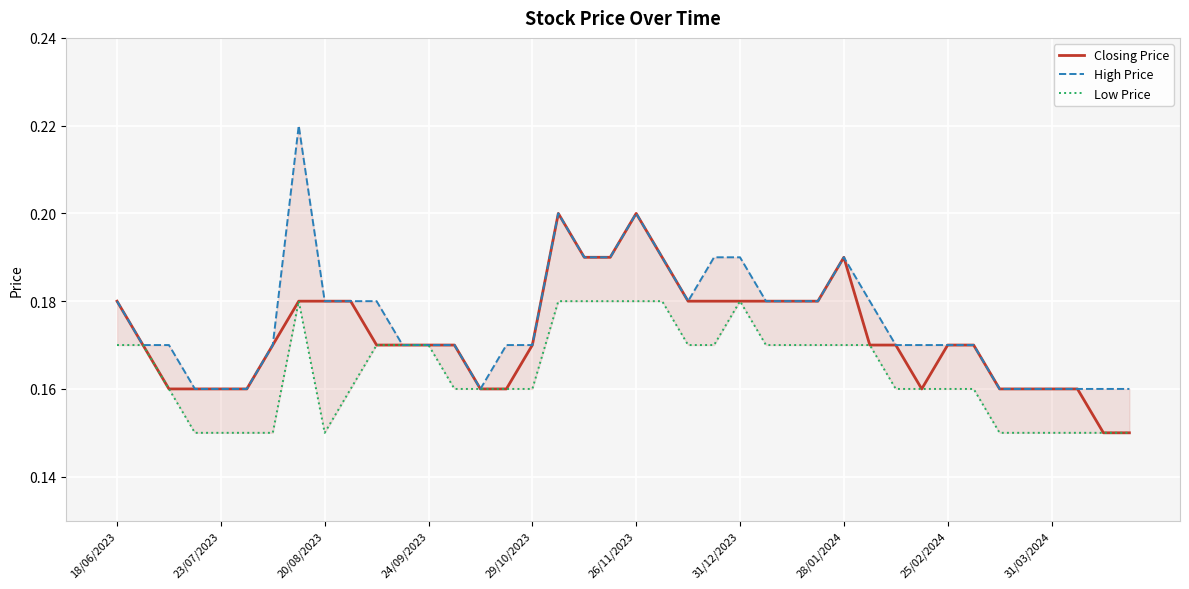

True or false: Low Price and Closing Price intersect in this chart.

False